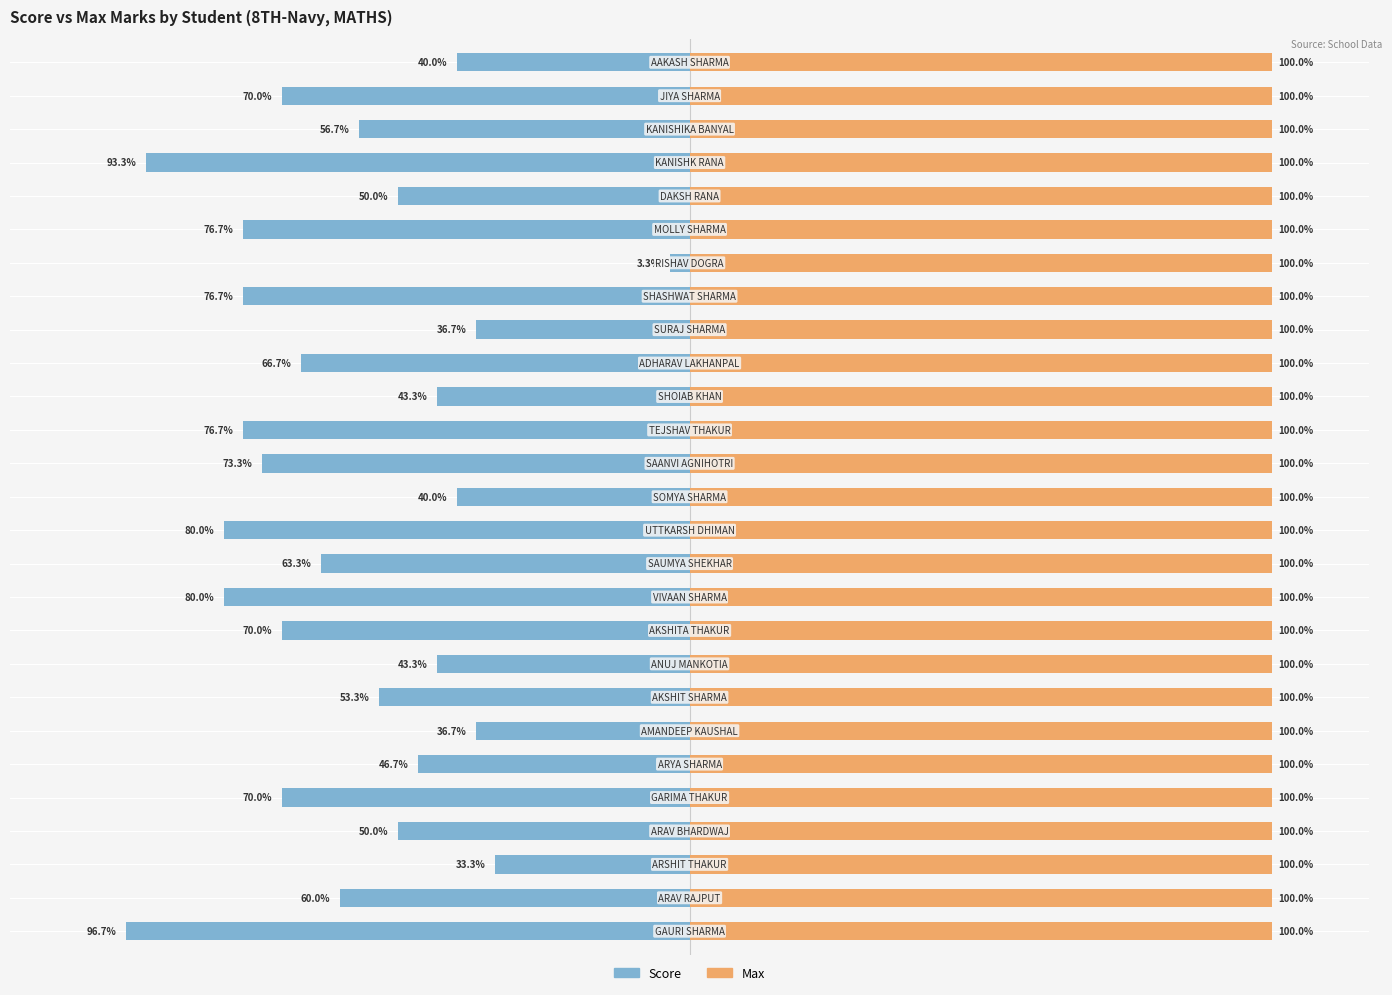

What is the value of the Score bar at the 2nd from the left?

-18.0